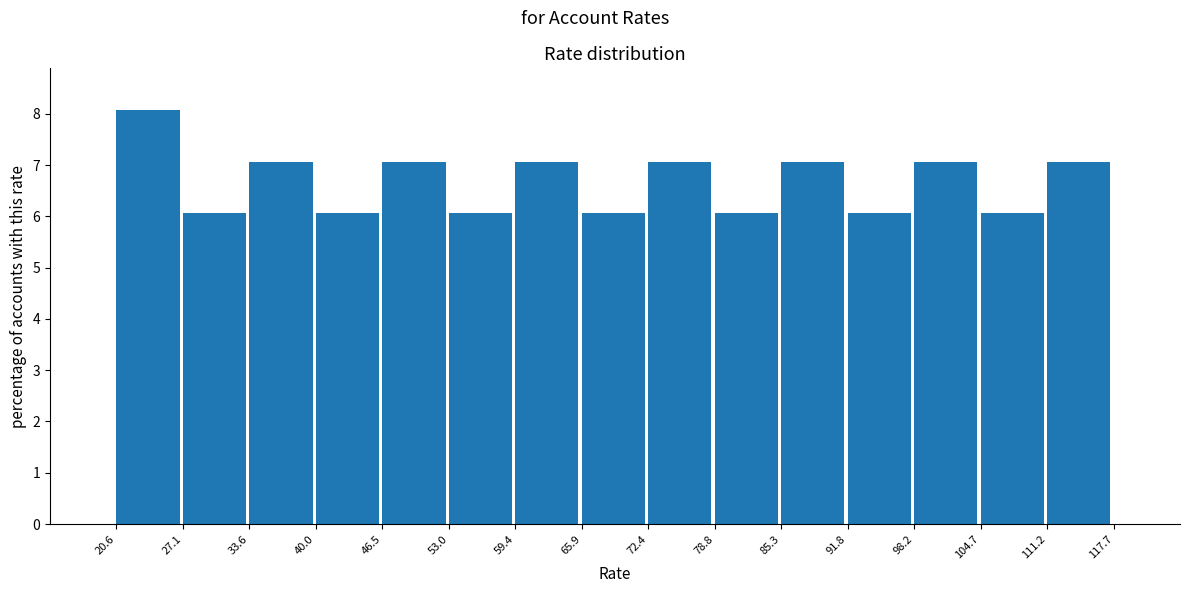

Over which range of the x-axis is the bar tallest?

20.6 to 27.1